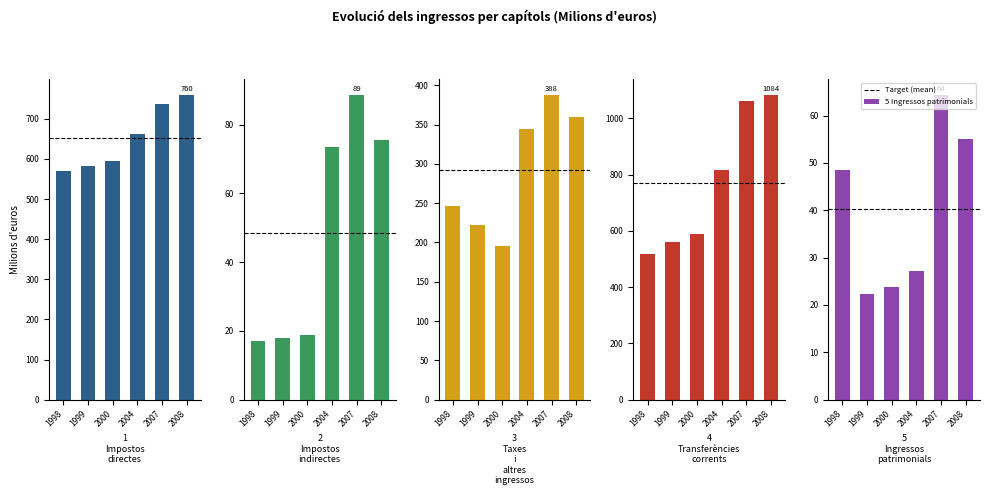

What is the spread (max minus min) of values at 2000?

576.4